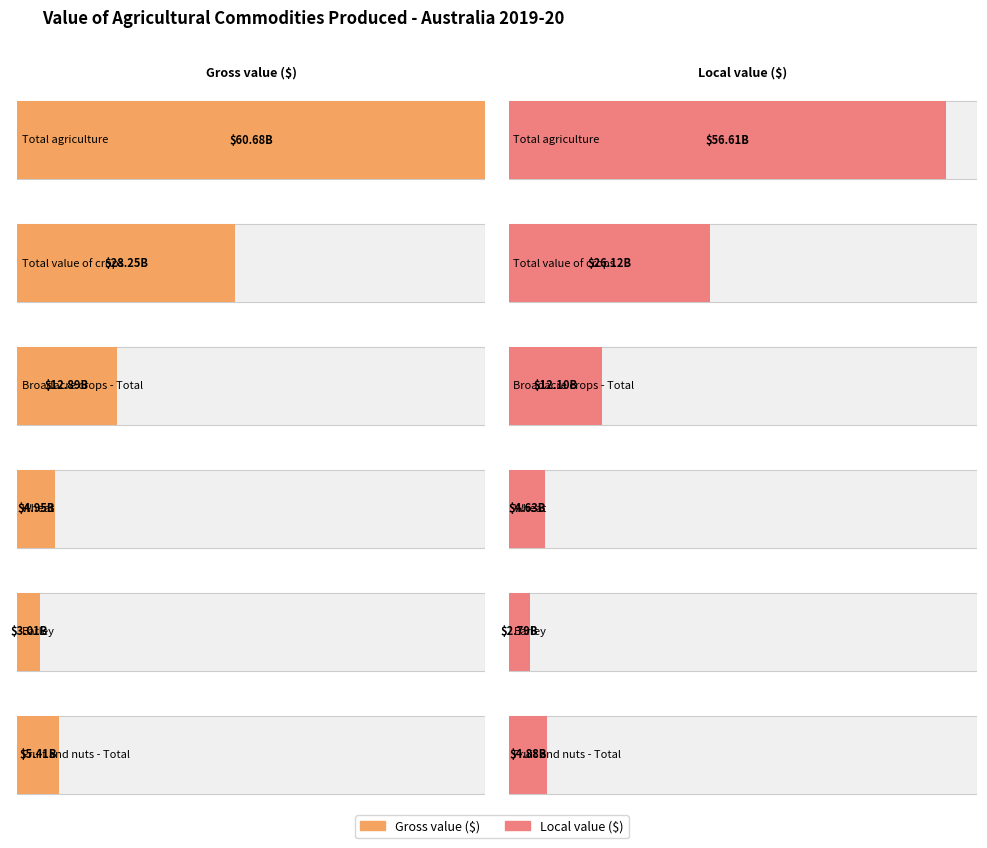

Which label corresponds to the smallest value in the chart?

Barley